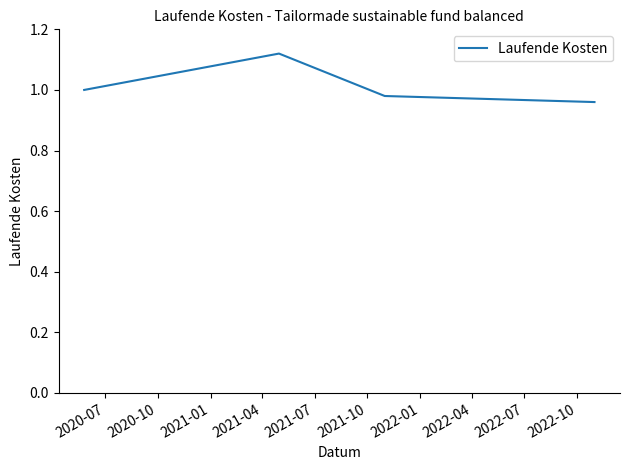

What is the sum of all values?

4.1